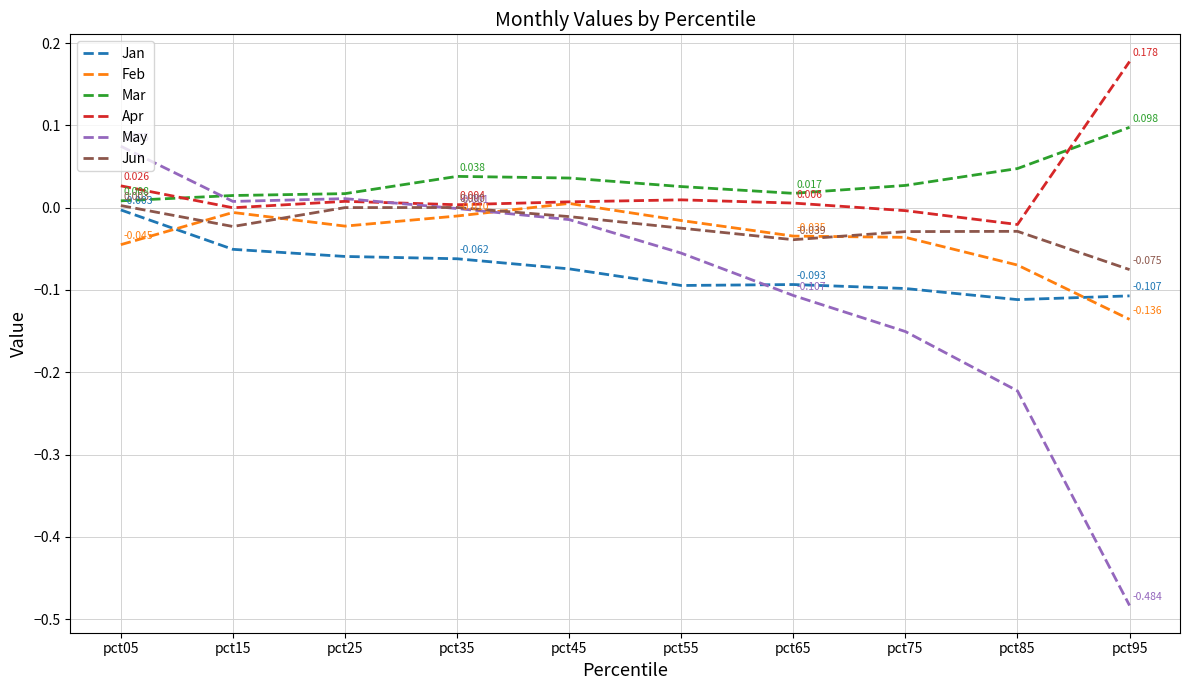

The Jan series shows -0.1 at pct45. True or false?

True